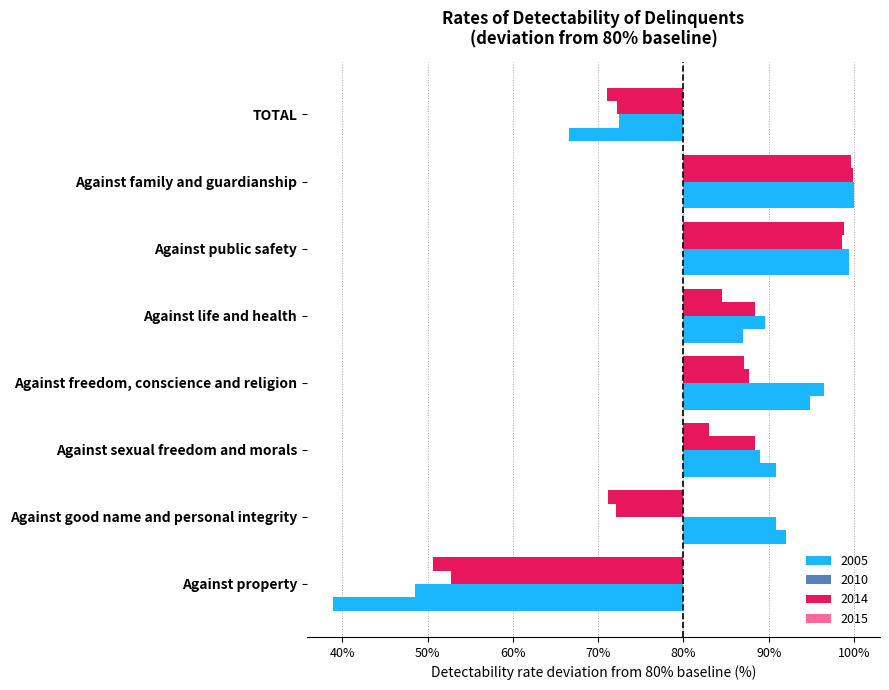

What is the difference between the 2010 values at Against family and guardianship and Against freedom, conscience and religion?

3.5